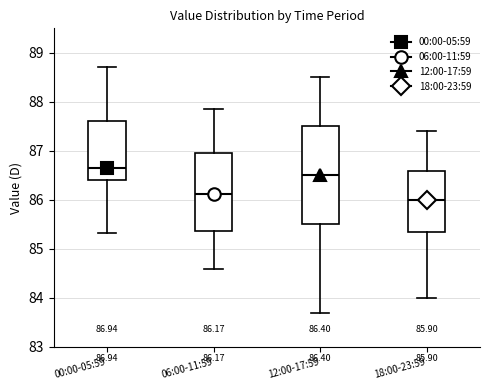

Which box's median line is the lowest?

18:00-23:59